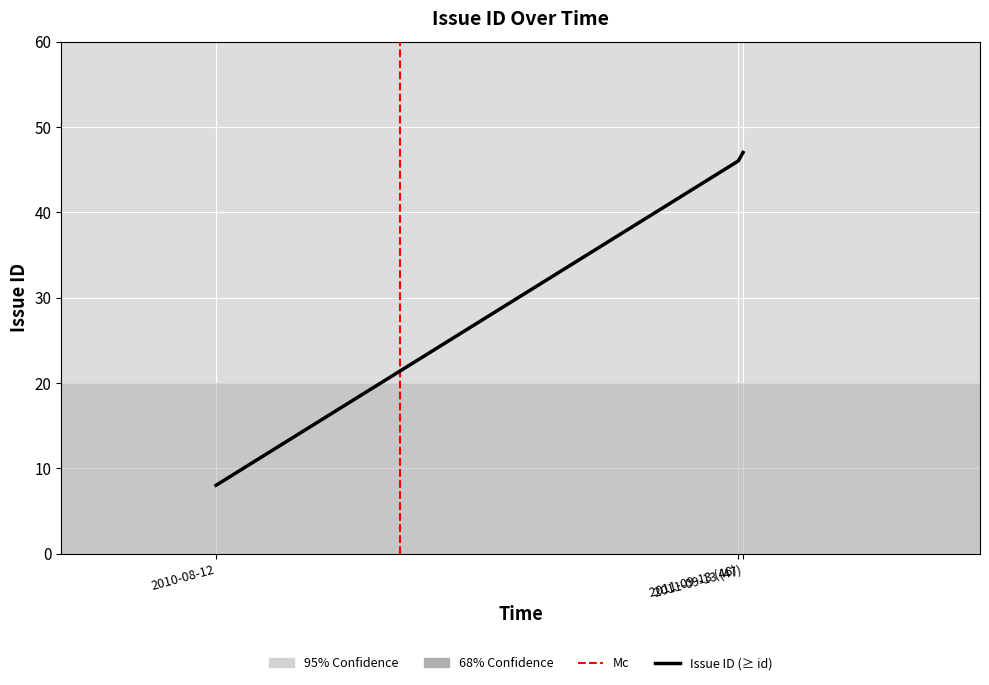

At which label is the value closest to 27?

2010-08-12